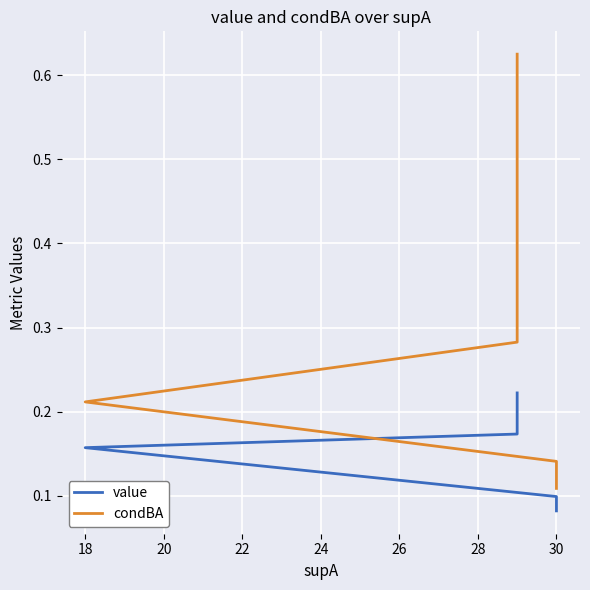

What is the value of the value point at the 2nd from the left?

0.2